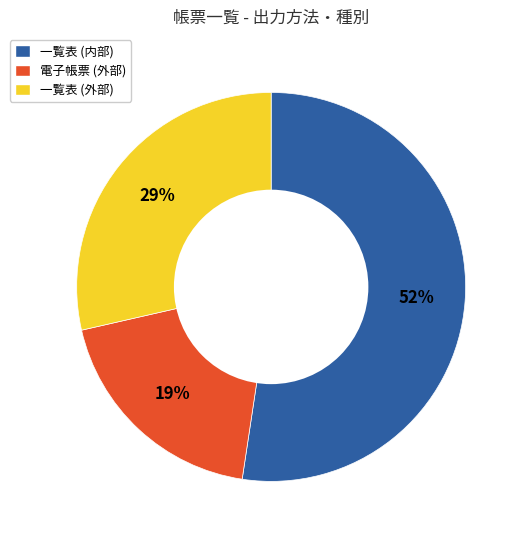

To the nearest percent, what is the average slice percentage?

33%